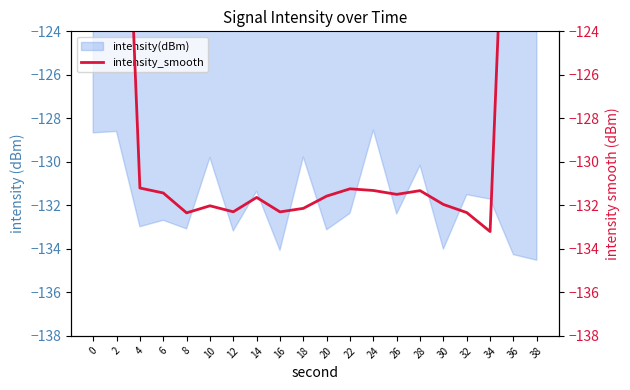

What is the lowest value of the intensity(dBm) series?

-134.5